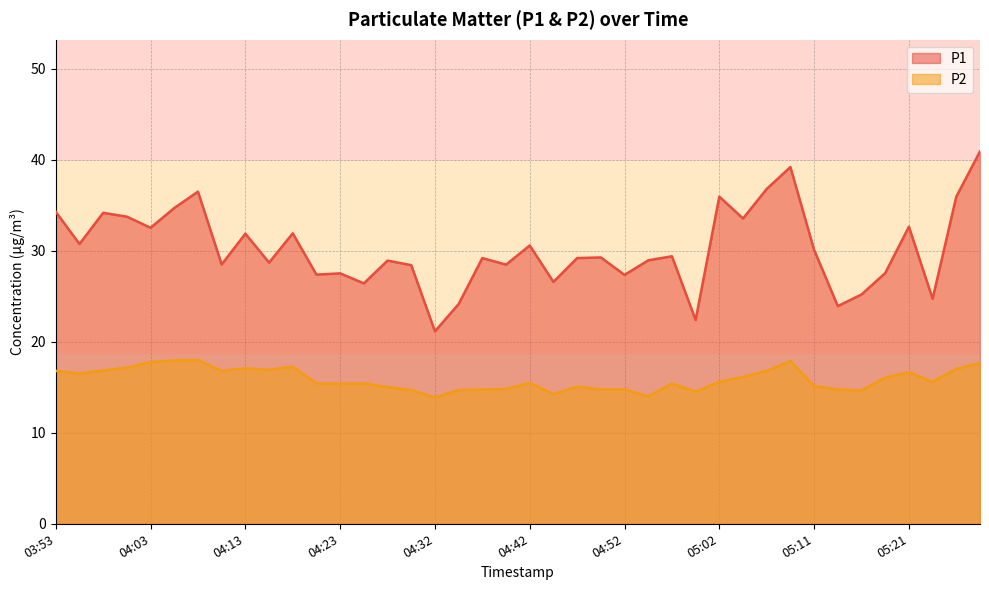

True or false: P1 has a value of 36.0 at 05:02.

True